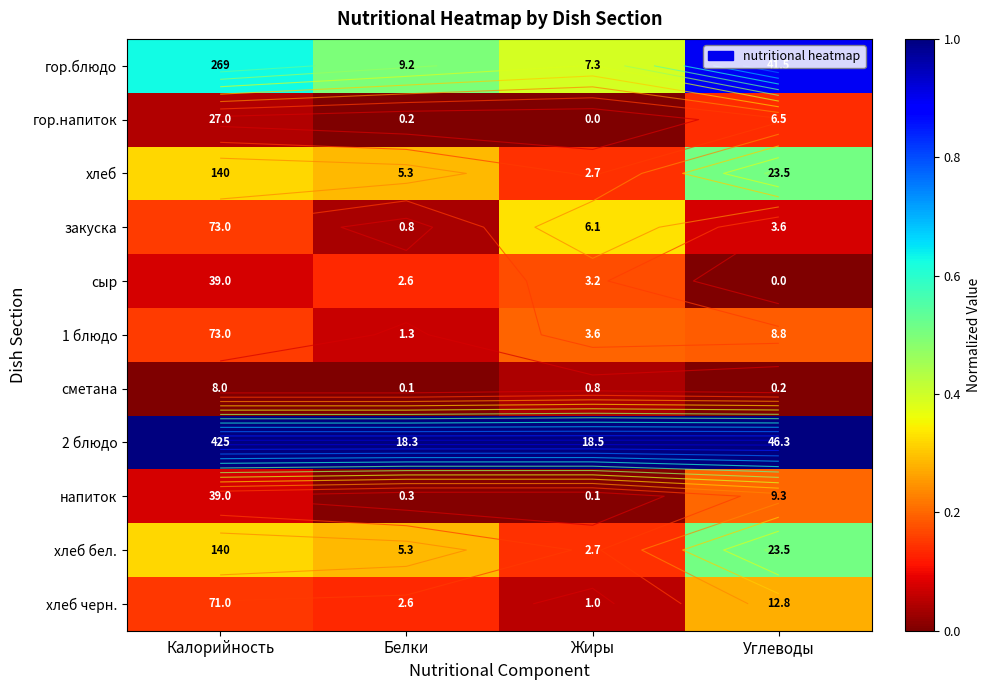

List the series in order of their peak value, lowest first.

сметана, гор.напиток, сыр, 1 блюдо, напиток, хлеб черн., закуска, хлеб, хлеб бел., гор.блюдо, 2 блюдо